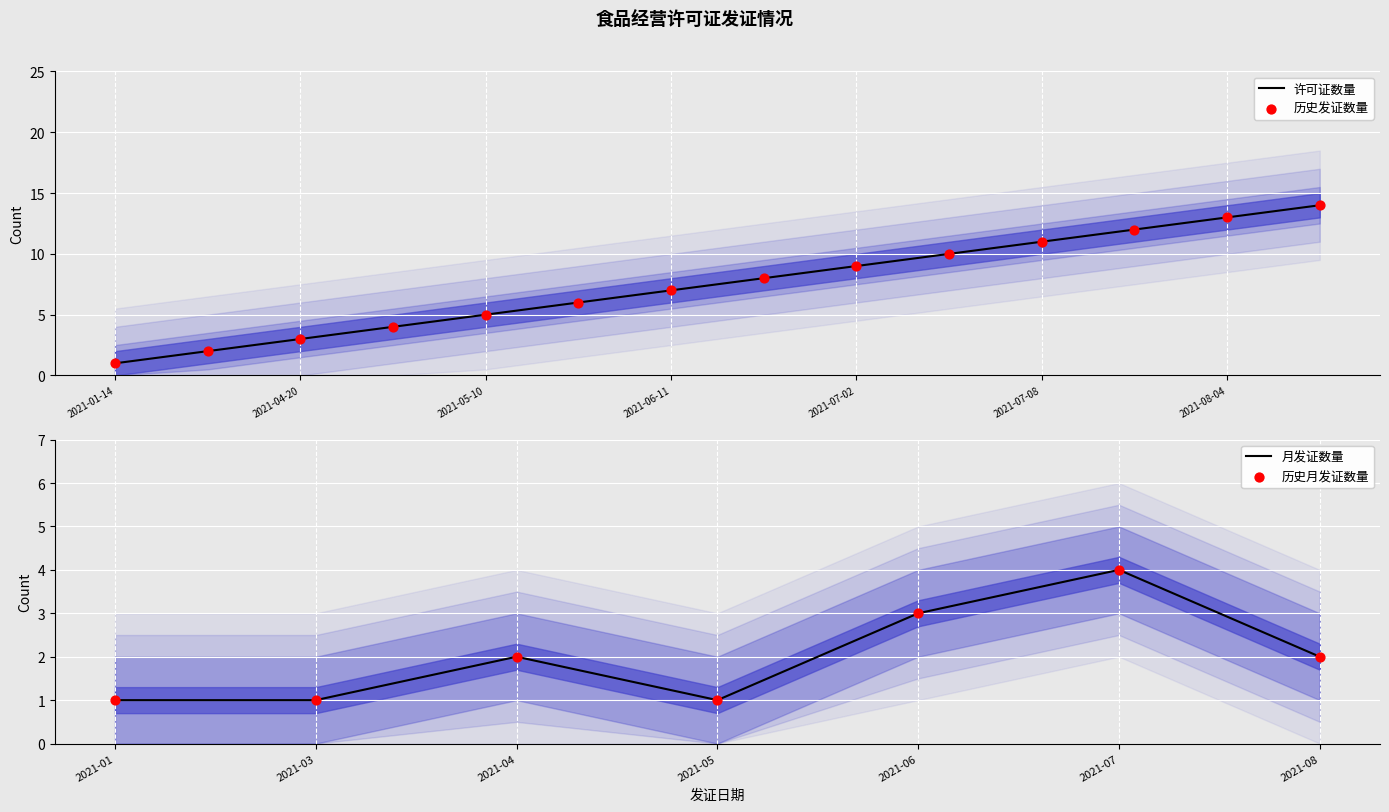

Which series has the largest Y range (max minus min)?

Cumulative Count